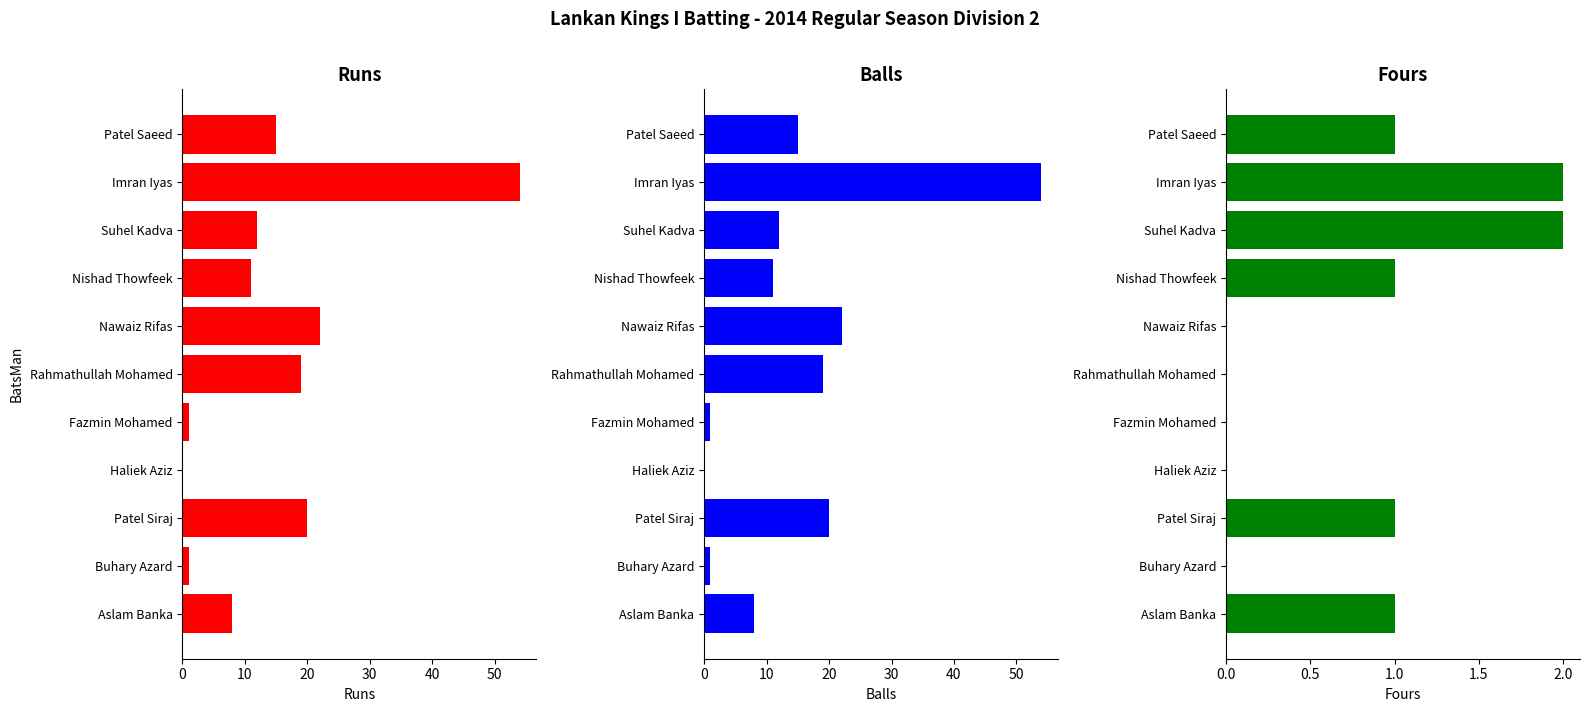

What are all the series names shown in the legend?

Runs, Balls, Fours